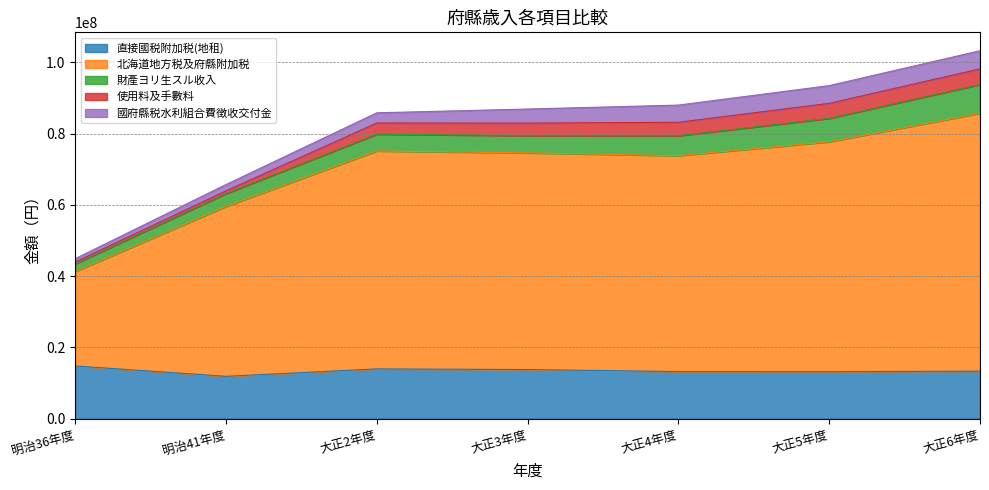

Is the value of 北海道地方税及府縣附加税 at 大正4年度 greater than the value of 國府縣税水利組合費徴收交付金 at 大正6年度?

Yes